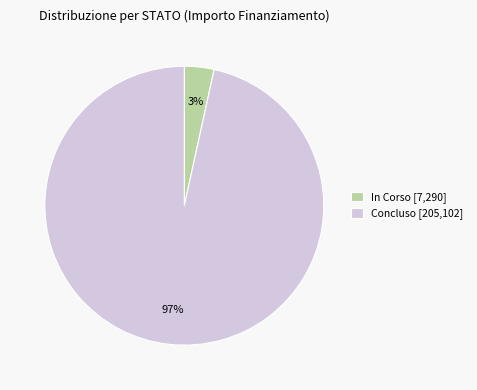

To the nearest percent, what portion does Concluso [205,102] represent?

97%